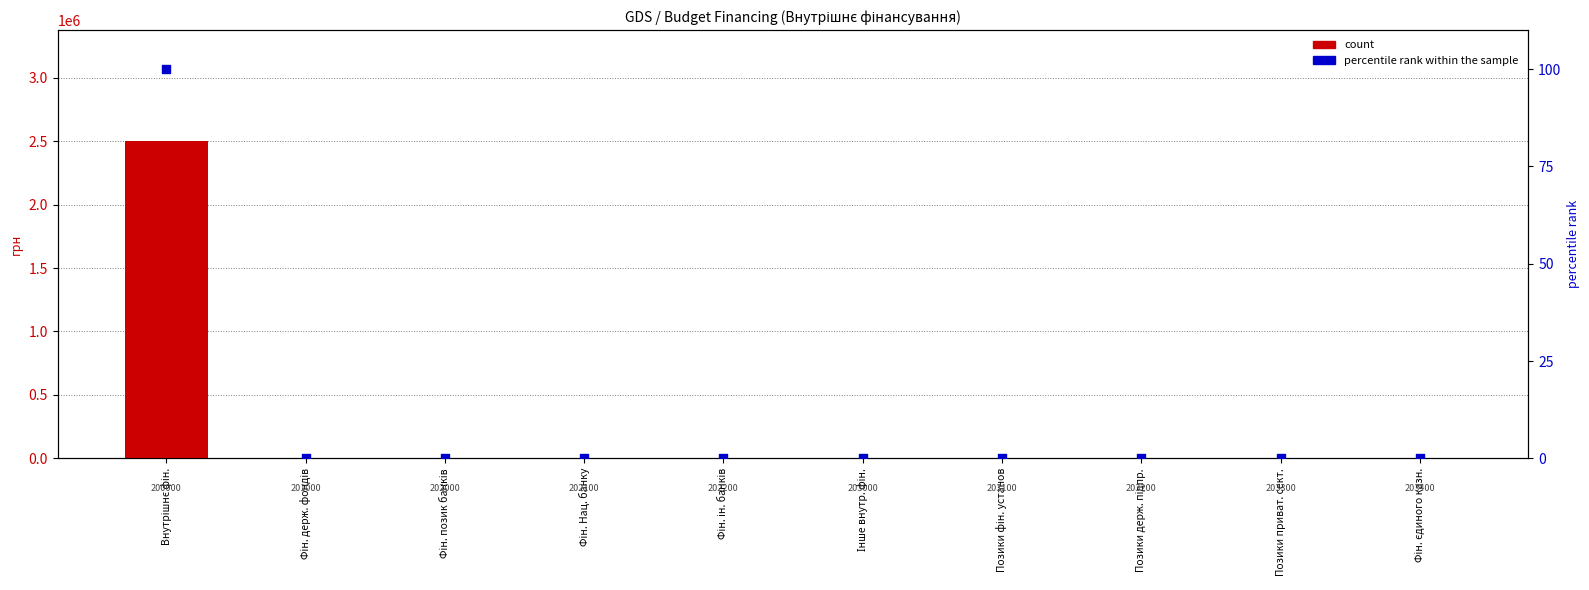

At which category is the sum across all series the highest?

Внутрішнє фін.